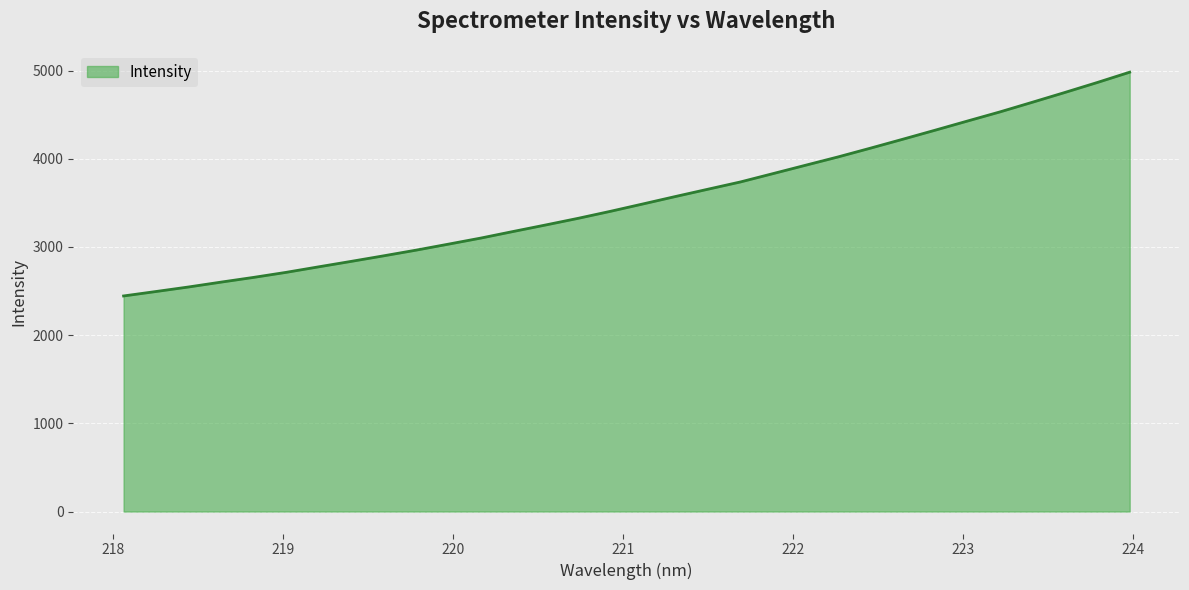

What is the smallest value displayed?

2444.2